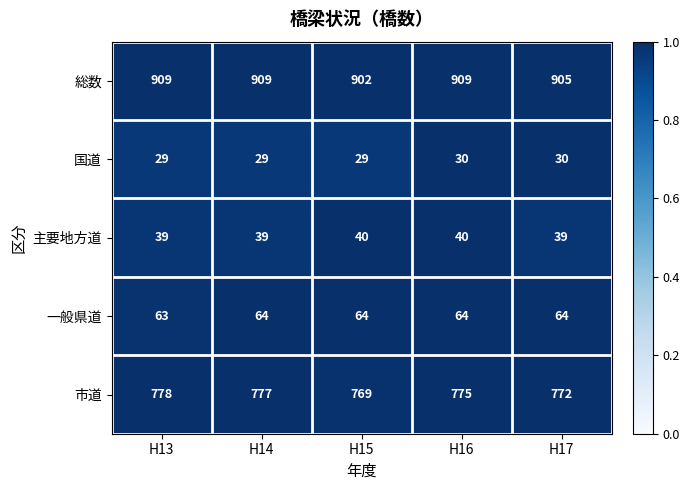

Where is 総数 nearest to the value 905?

H17